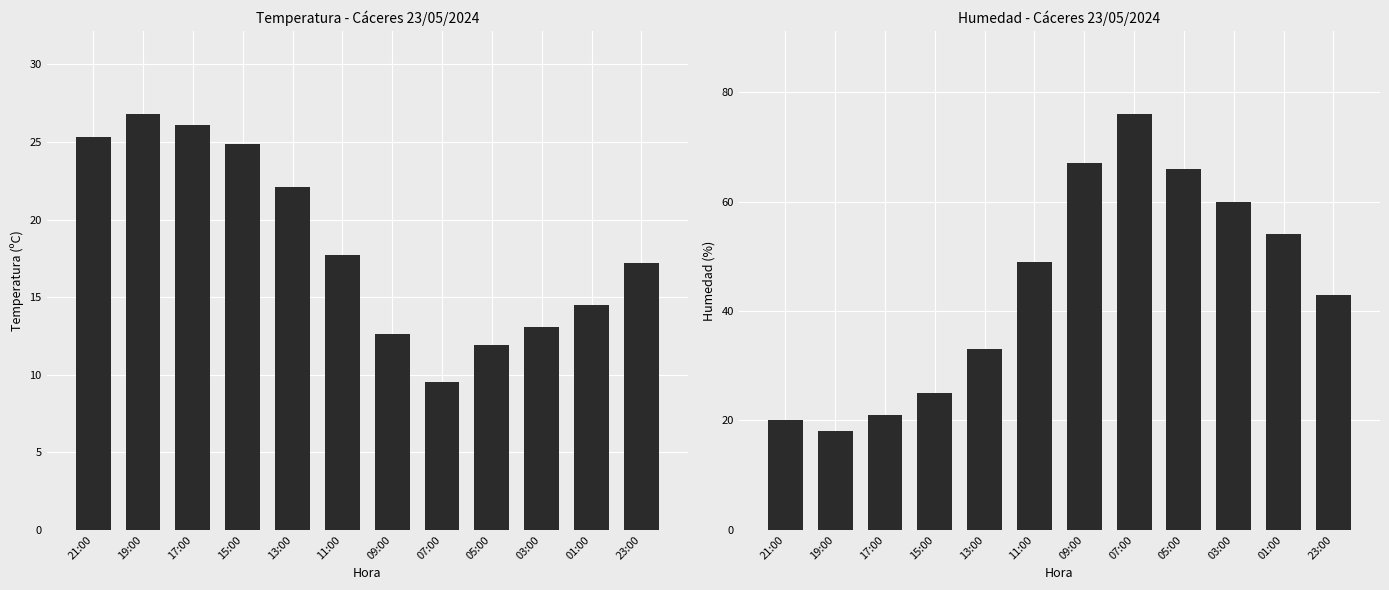

Reading left to right, list all the values displayed in this chart.

Temperatura (ºC): 21:00=25.3	19:00=26.8	17:00=26.1	15:00=24.9	13:00=22.1	11:00=17.7	09:00=12.6	07:00=9.5	05:00=11.9	03:00=13.1	01:00=14.5	23:00=17.2
Humedad (%): 21:00=20.0	19:00=18.0	17:00=21.0	15:00=25.0	13:00=33.0	11:00=49.0	09:00=67.0	07:00=76.0	05:00=66.0	03:00=60.0	01:00=54.0	23:00=43.0